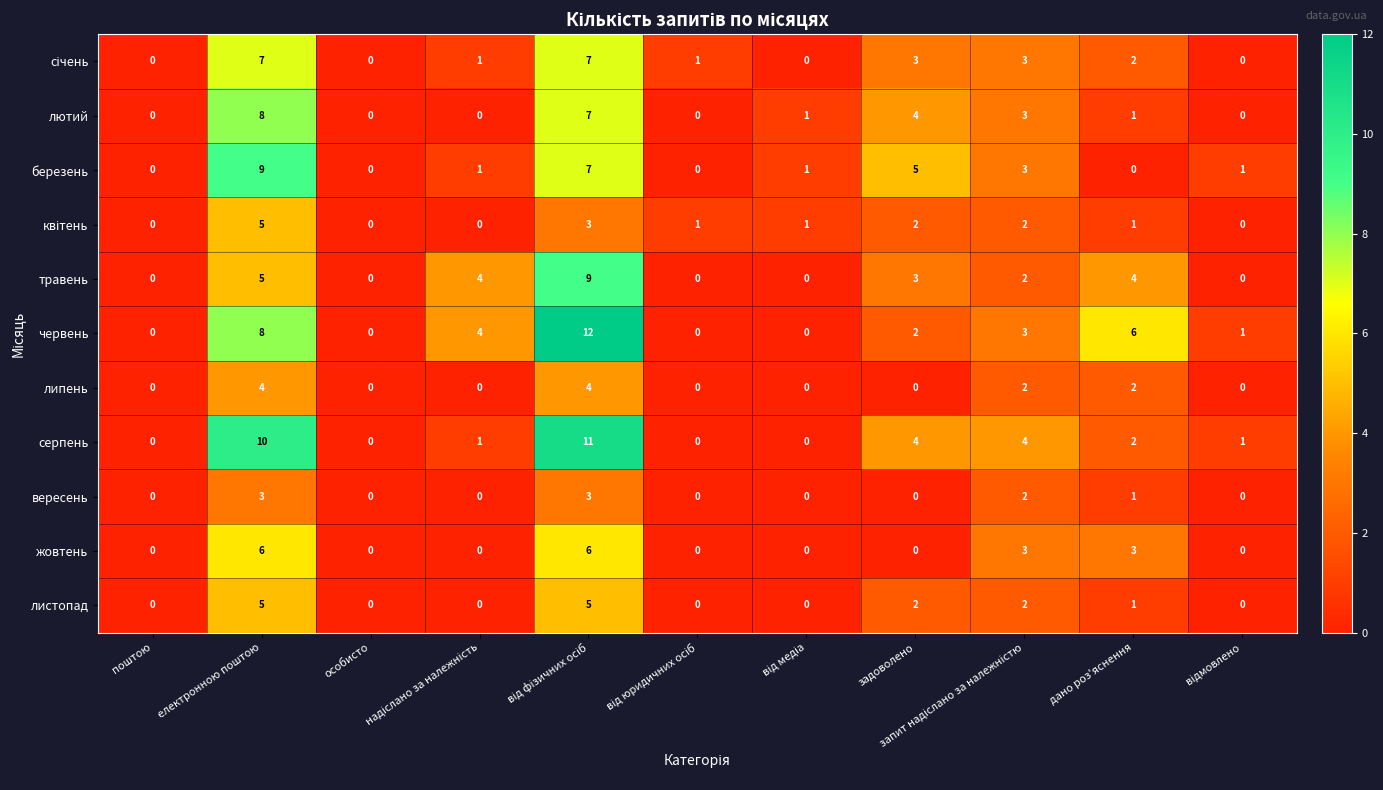

What is the maximum value shown in the chart?

12